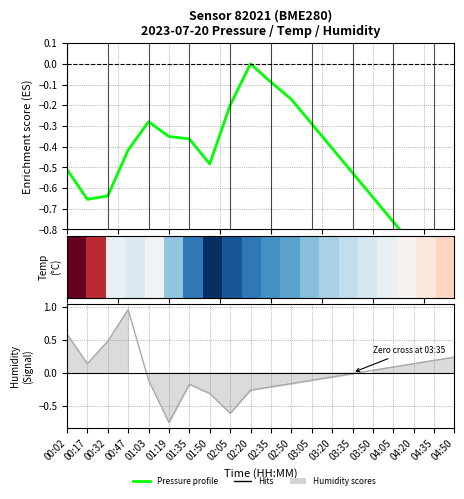

How many lines are shown in the chart?

3